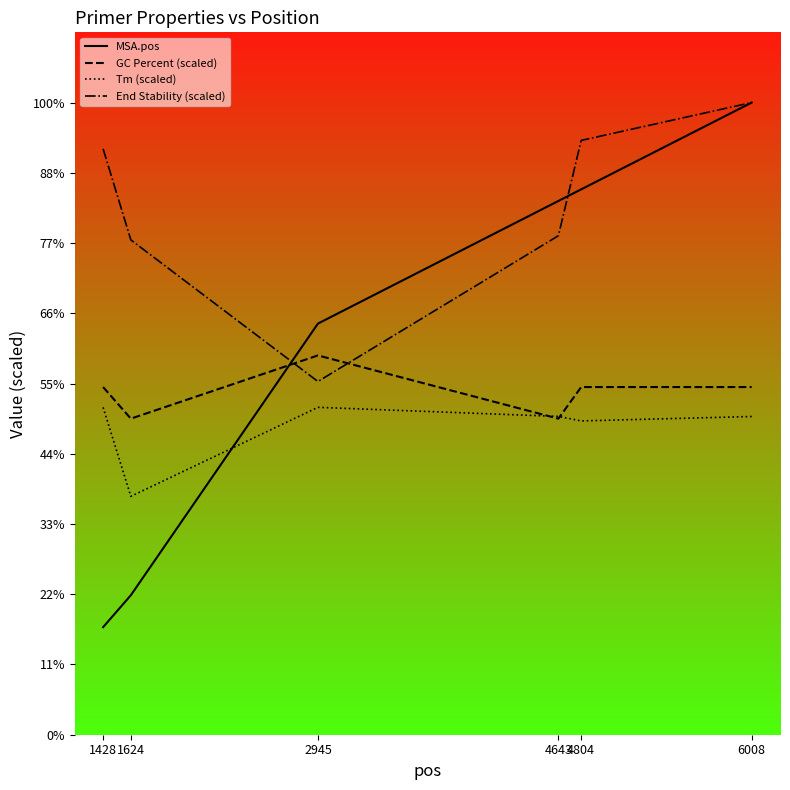

What are all the series names shown in the legend?

MSA.pos, GC Percent (scaled), Tm (scaled), End Stability (scaled)